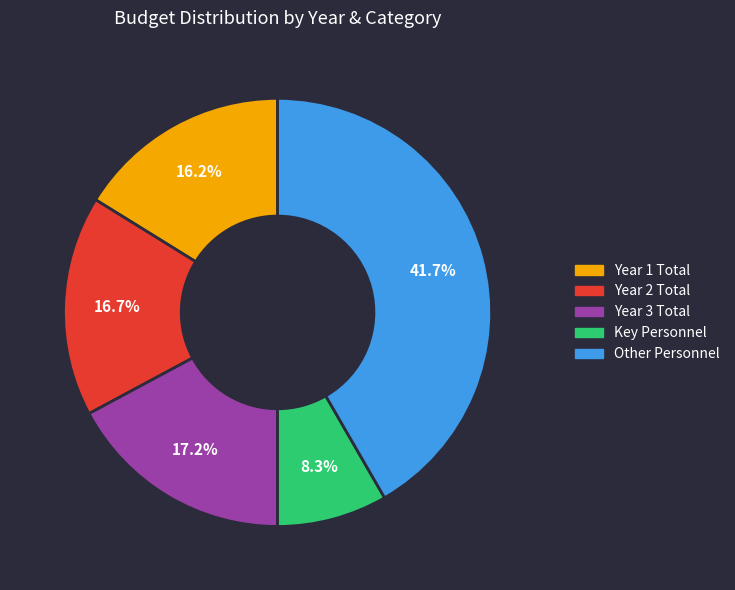

Is there any slice that represents more than half of the pie?

No